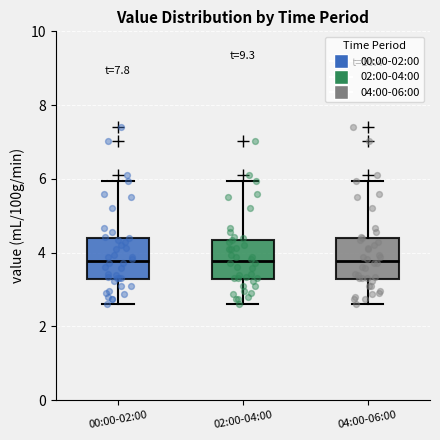

Where does the upper whisker of the box for 02:00-04:00 end on the y-axis? The values are not printed on the chart, so give them approximately, as read against the axis.

6.0